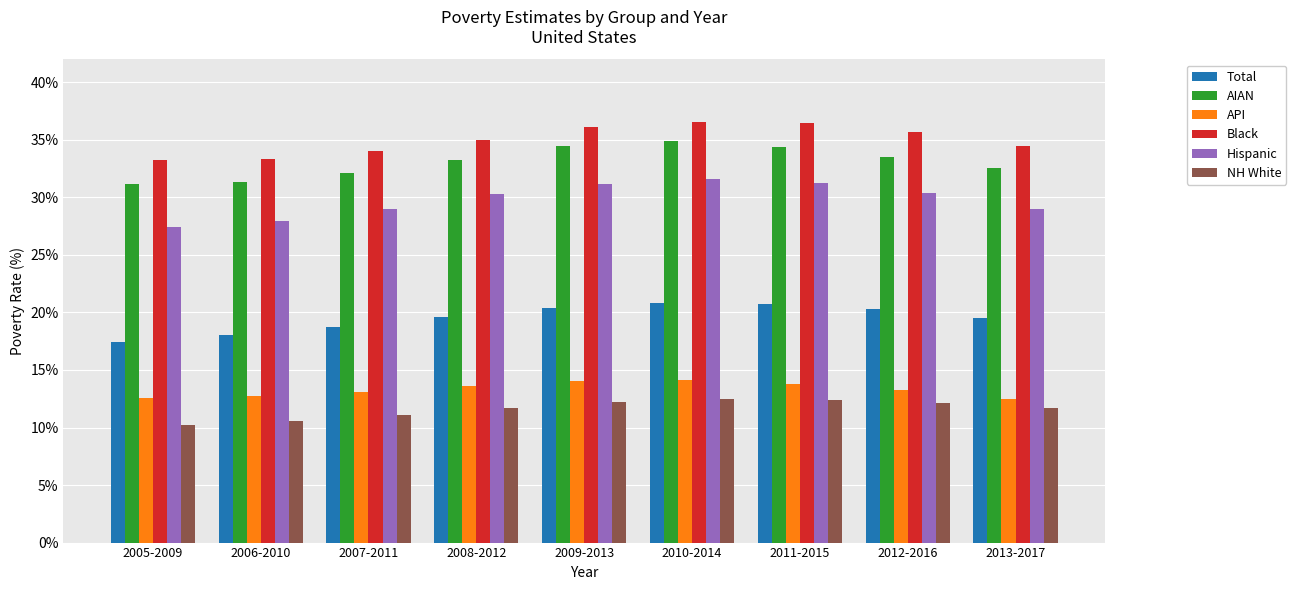

What is the value of the NH White bar at the 9th from the left?

11.7